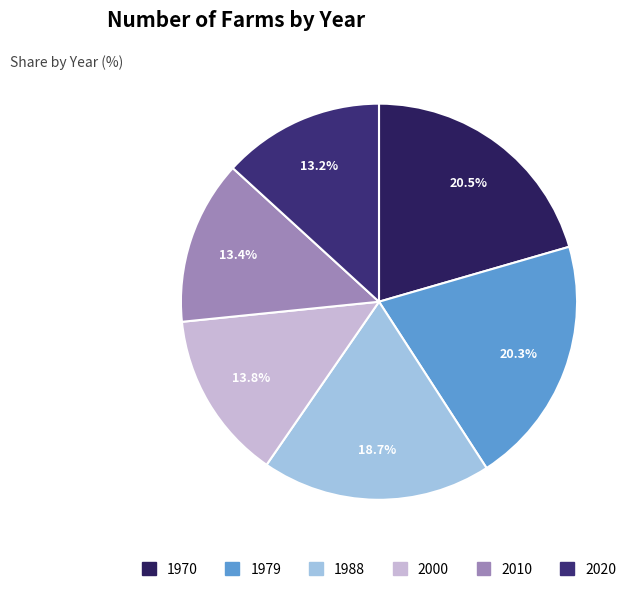

To the nearest percent, what is the difference between the 2010 and 1988 slice percentages?

5%